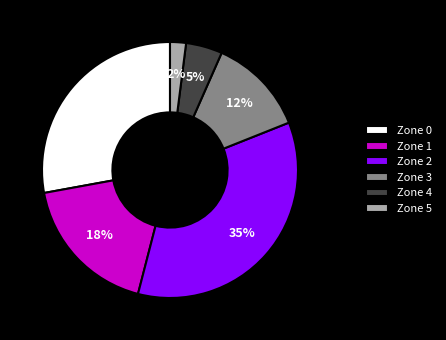

Which has a higher value, Zone 0 or Zone 4?

Zone 0